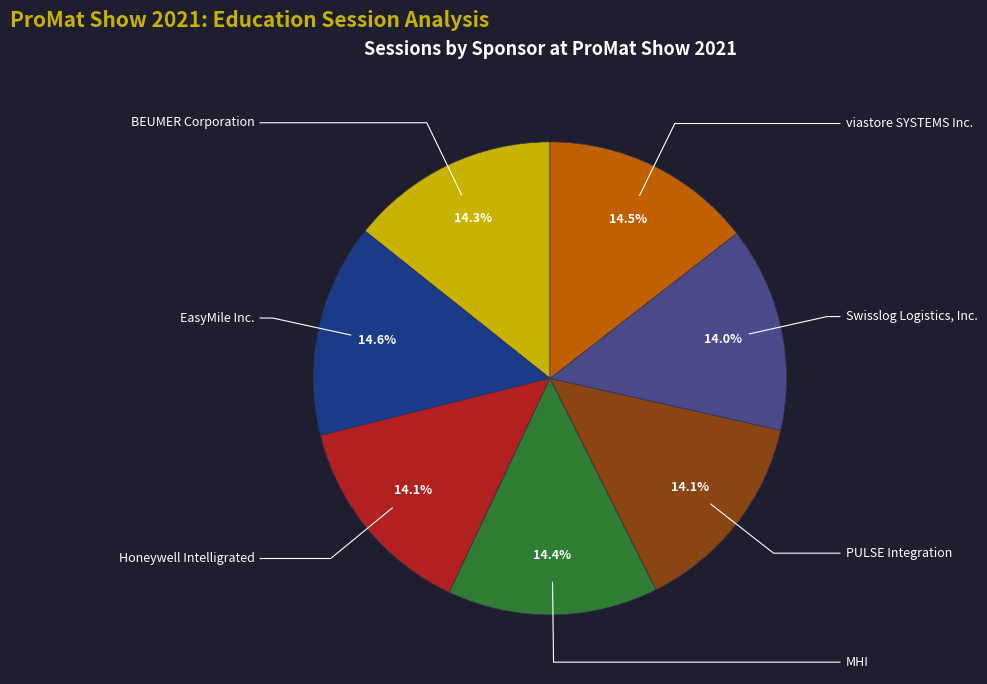

What percentage do EasyMile Inc. and MHI together represent?

29.0%